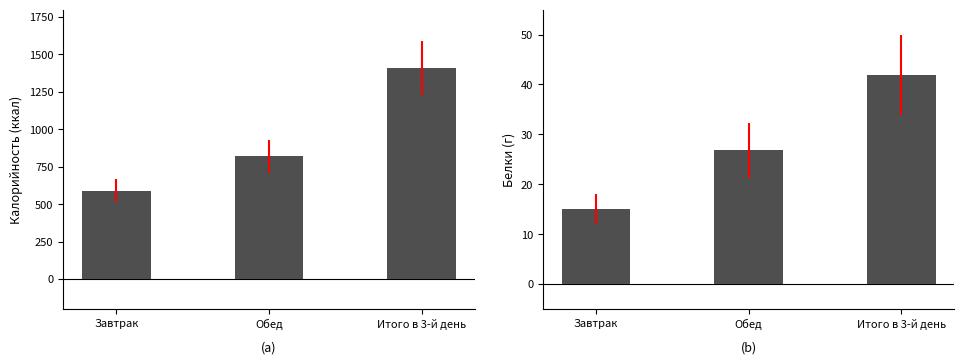

Does the chart contain stacked bars?

No